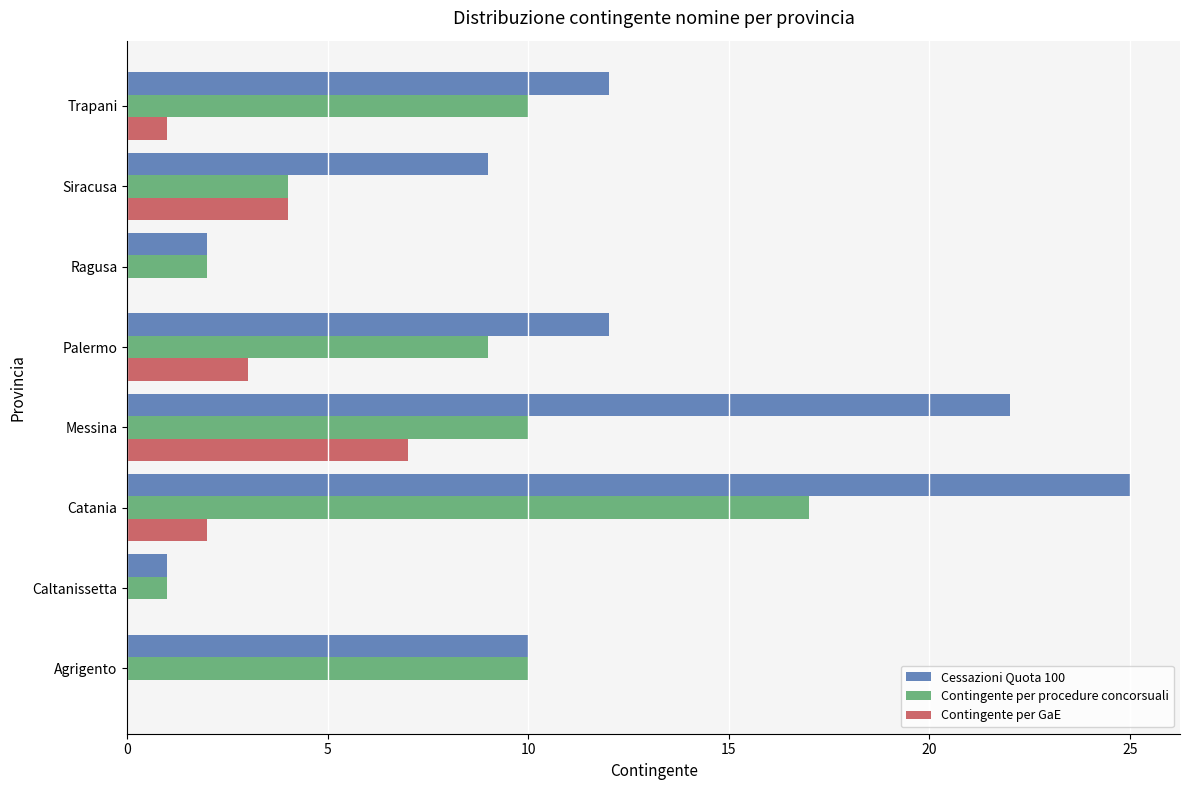

Between Siracusa and Trapani, which series saw the biggest shift?

Contingente per procedure concorsuali